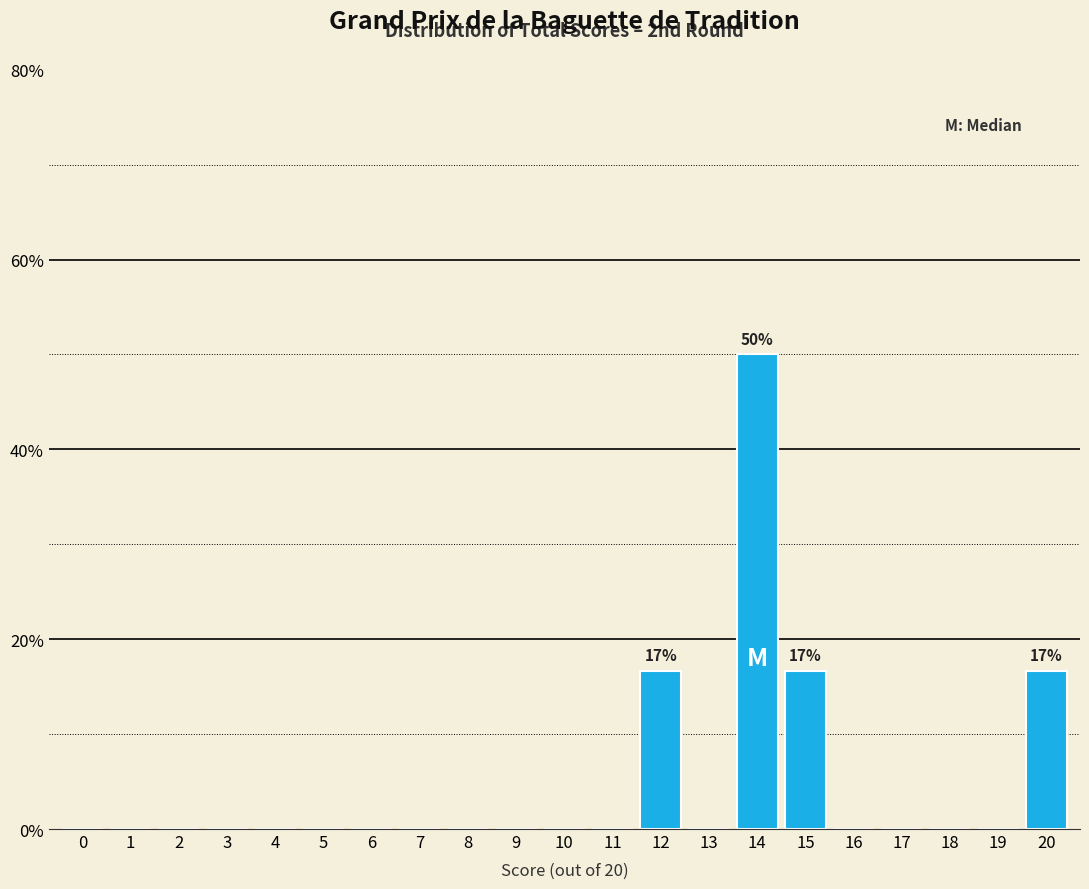

Reading left to right, what are all the values shown in this chart?

0=0.0	1=0.0	2=0.0	3=0.0	4=0.0	5=0.0	6=0.0	7=0.0	8=0.0	9=0.0	10=0.0	11=0.0	12=16.7	13=0.0	14=50.0	15=16.7	16=0.0	17=0.0	18=0.0	19=0.0	20=16.7